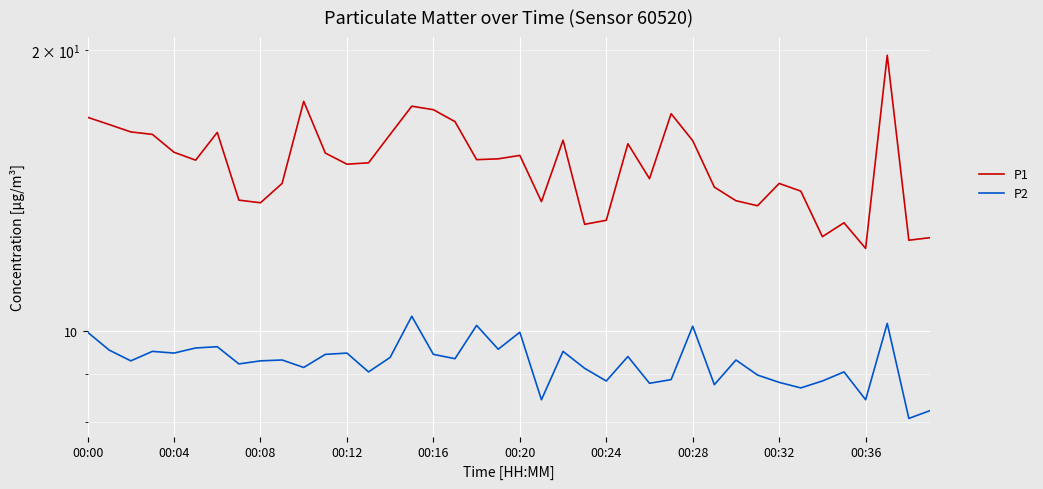

What is the label of the 18th point from the right?

22